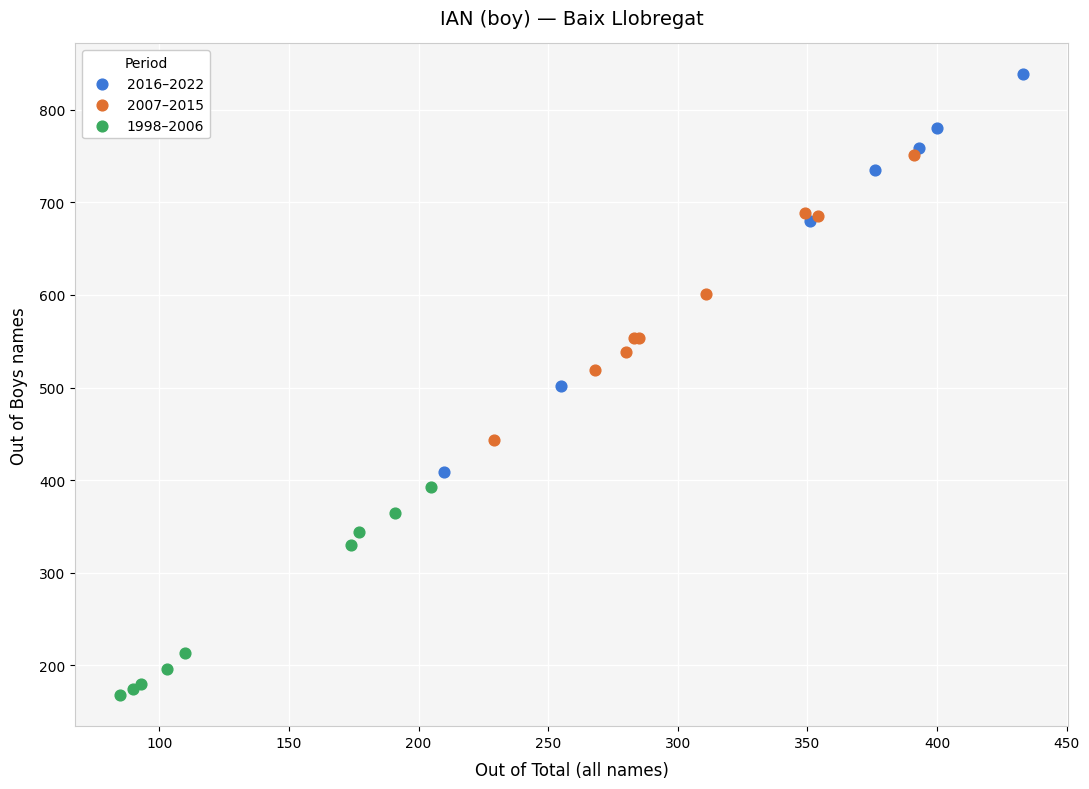

Which series reaches the minimum Y coordinate?

1998–2006